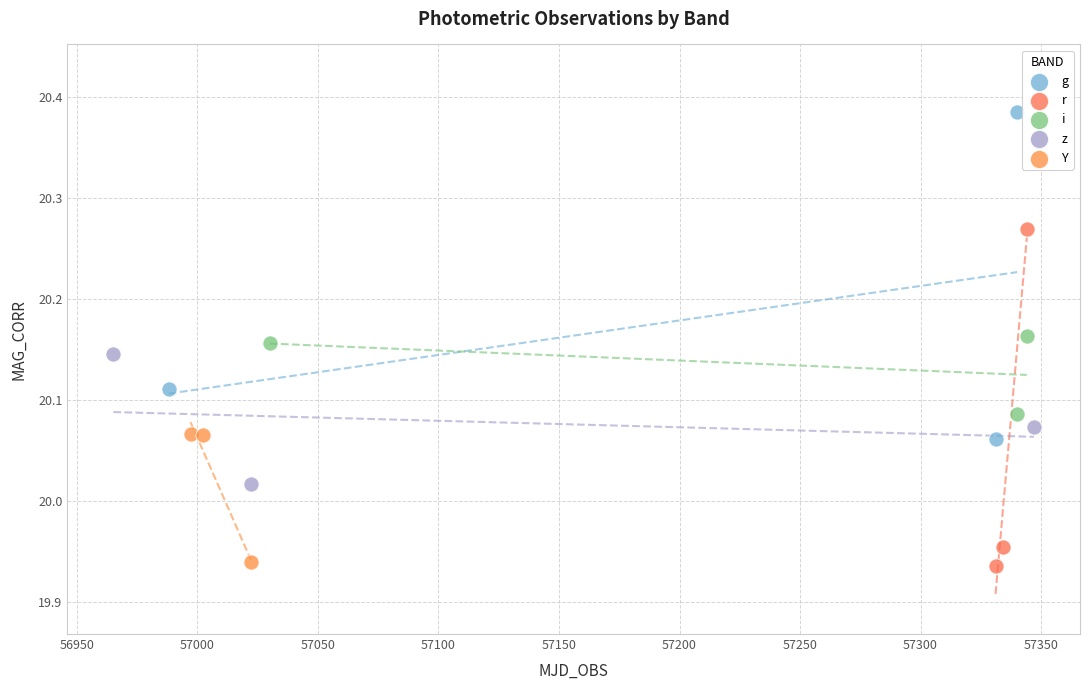

Which series contains the highest Y value?

g